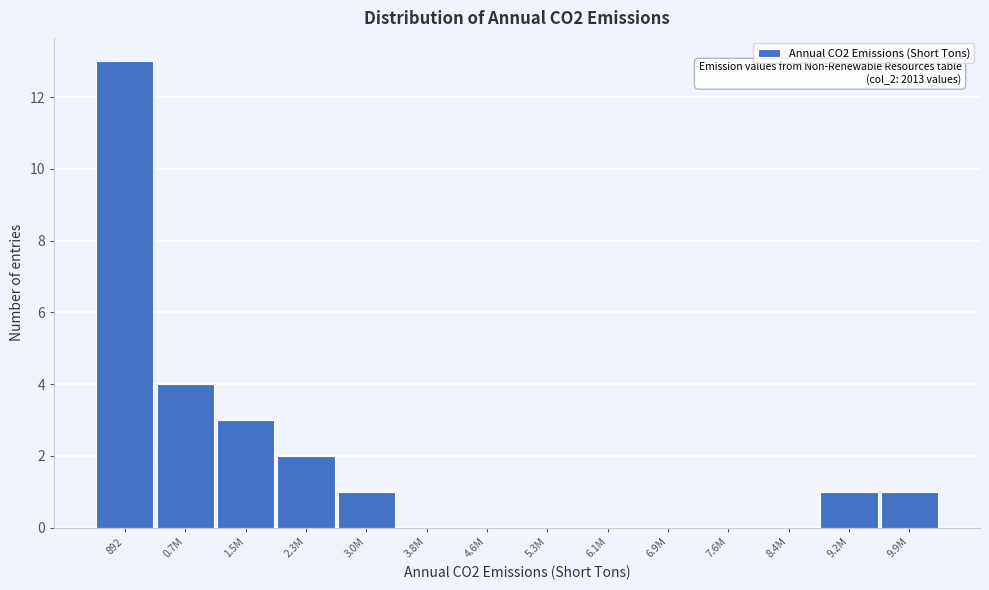

Reading right to left, extract all data points from this chart.

9.9M=1	9.2M=1	8.4M=0	7.6M=0	6.9M=0	6.1M=0	5.3M=0	4.6M=0	3.8M=0	3.0M=1	2.3M=2	1.5M=3	0.7M=4	892=13